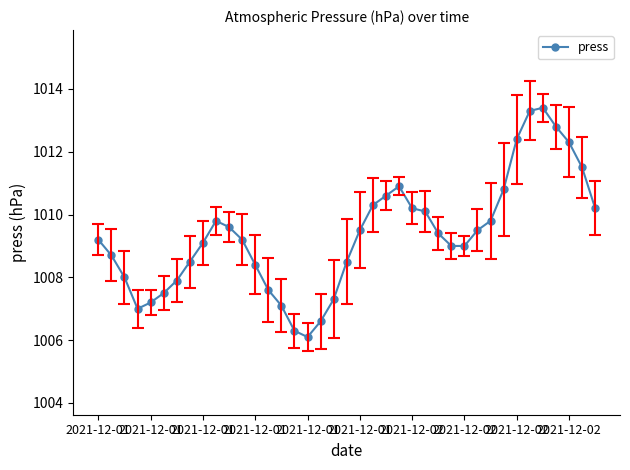

What is the maximum value shown in the chart?

1013.4